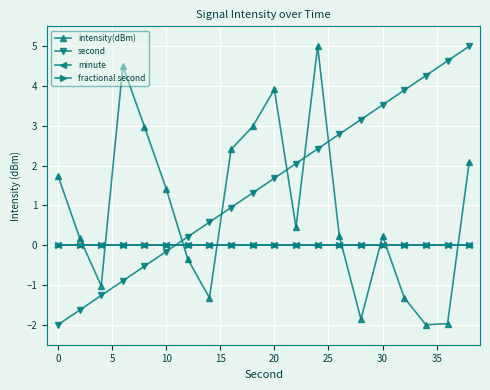

Reading right to left, transcribe all the data shown in this chart.

intensity(dBm): 2.1	-2.0	-2.0	-1.3	0.2	-1.9	0.2	5.0	0.4	3.9	3.0	2.4	-1.3	-0.4	1.4	3.0	4.5	-1.0	0.2	1.8
second: 5.0	4.6	4.3	3.9	3.5	3.2	2.8	2.4	2.1	1.7	1.3	0.9	0.6	0.2	-0.2	-0.5	-0.9	-1.3	-1.6	-2.0
minute: 0.0	0.0	0.0	0.0	0.0	0.0	0.0	0.0	0.0	0.0	0.0	0.0	0.0	0.0	0.0	0.0	0.0	0.0	0.0	0.0
fractional second: 0.0	0.0	0.0	0.0	0.0	0.0	0.0	0.0	0.0	0.0	0.0	0.0	0.0	0.0	0.0	0.0	0.0	0.0	0.0	0.0